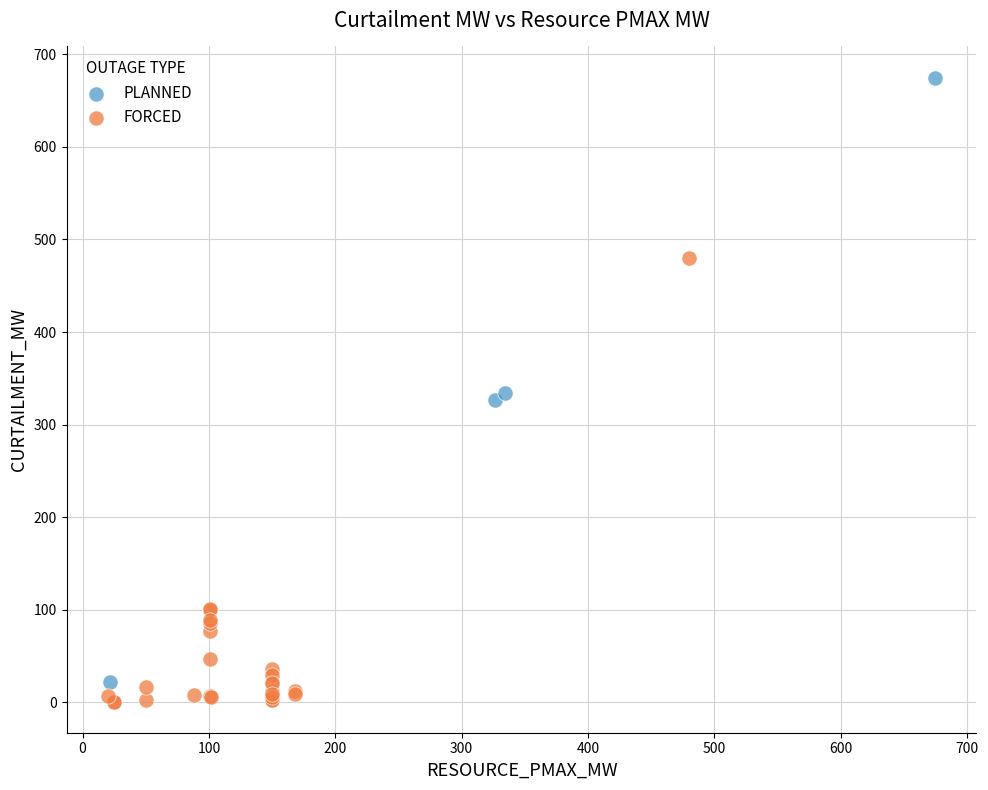

Which series contains the highest Y value?

PLANNED